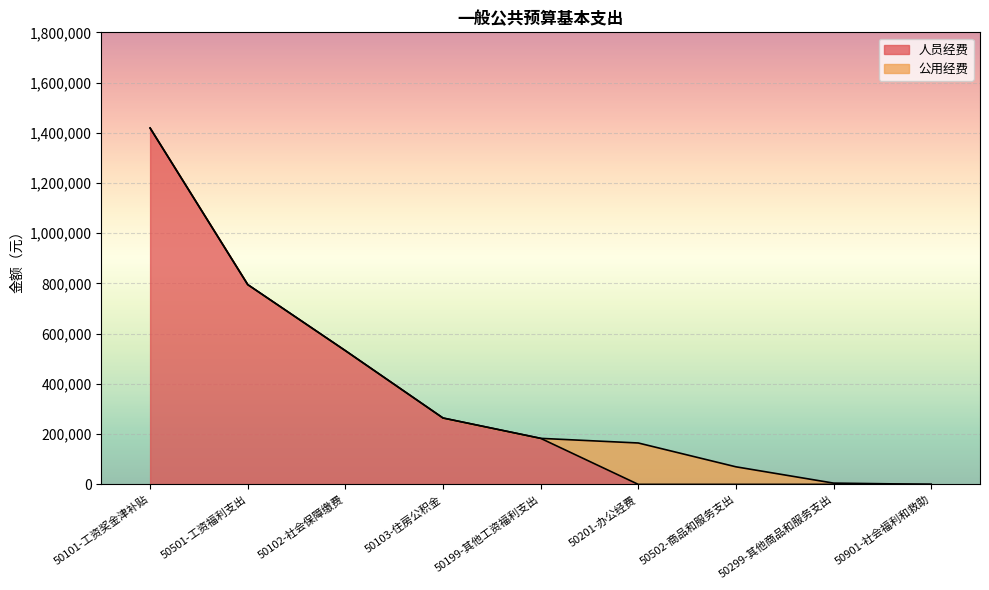

Where is the data nearest to the value 709446?

50501-工资福利支出